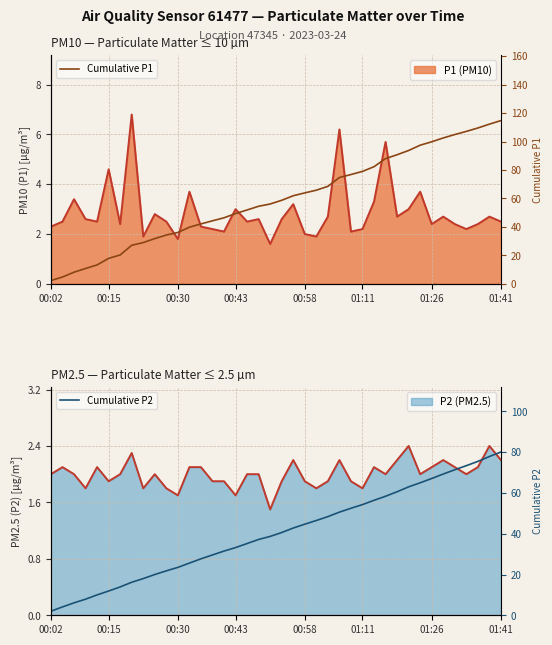

The Cumulative P1 series shows 39.8 at 12. True or false?

True